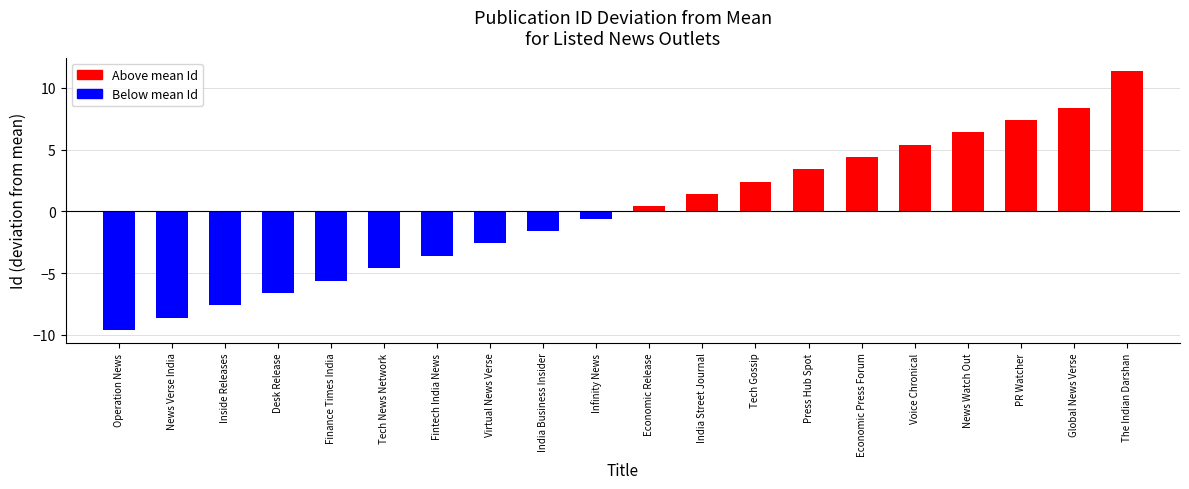

At which label does the data first exceed 0?

Economic Release